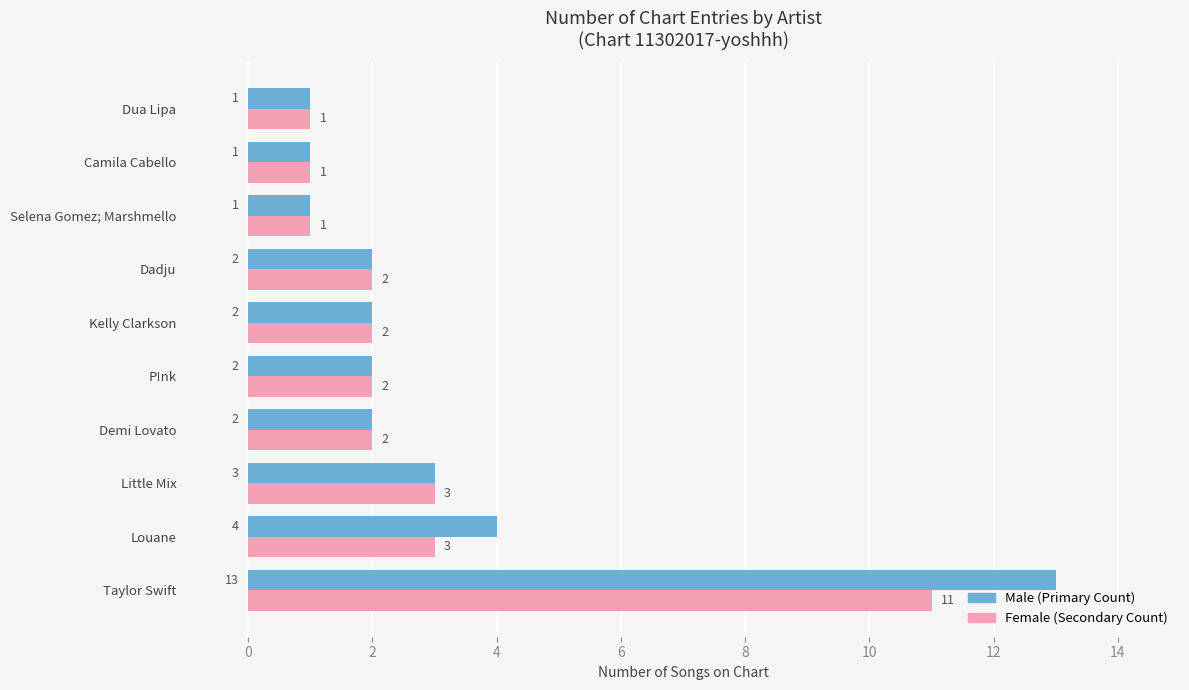

At which category is the sum across all series the highest?

Taylor Swift